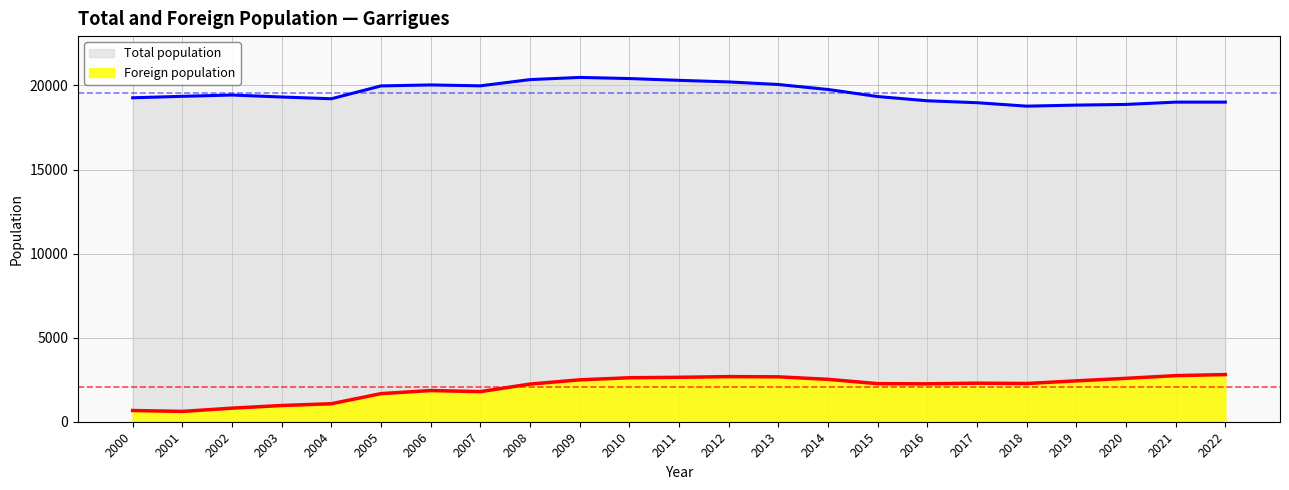

Reading right to left, list all the values displayed in this chart.

Total population: 2000=19269	2001=19355	2002=19432	2003=19315	2004=19210	2005=19974	2006=20032	2007=19979	2008=20350	2009=20479	2010=20413	2011=20306	2012=20212	2013=20058	2014=19762	2015=19342	2016=19090	2017=18975	2018=18771	2019=18833	2020=18873	2021=19010	2022=19011
Foreign population: 2000=667	2001=614	2002=807	2003=965	2004=1070	2005=1671	2006=1855	2007=1790	2008=2240	2009=2492	2010=2616	2011=2642	2012=2683	2013=2671	2014=2522	2015=2264	2016=2255	2017=2293	2018=2274	2019=2432	2020=2581	2021=2743	2022=2804